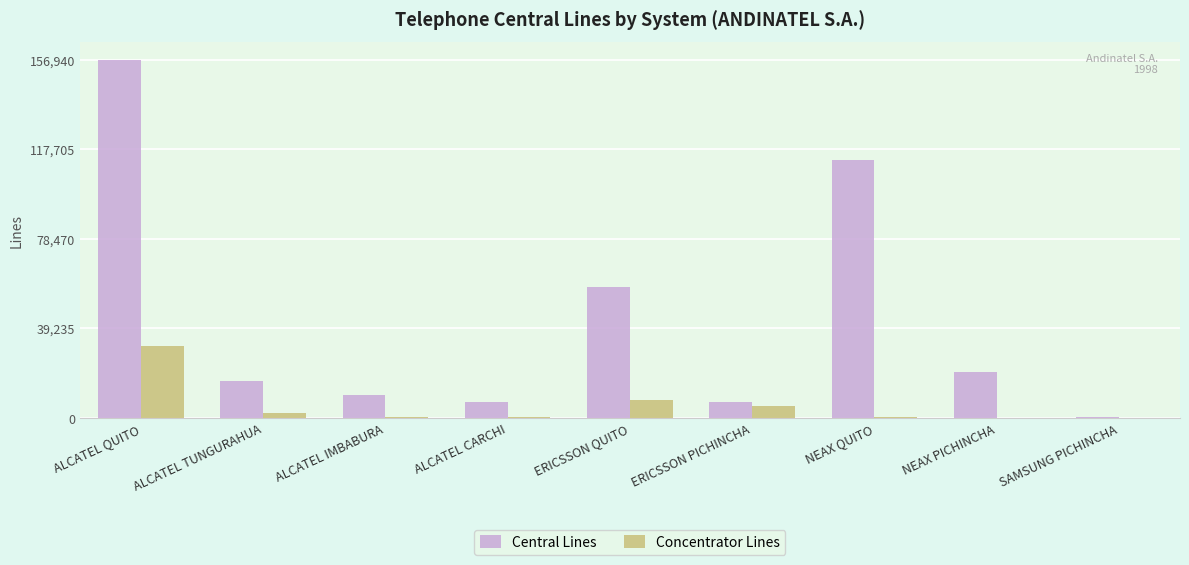

The value of Central Lines at NEAX PICHINCHA is 35742. True or false?

False